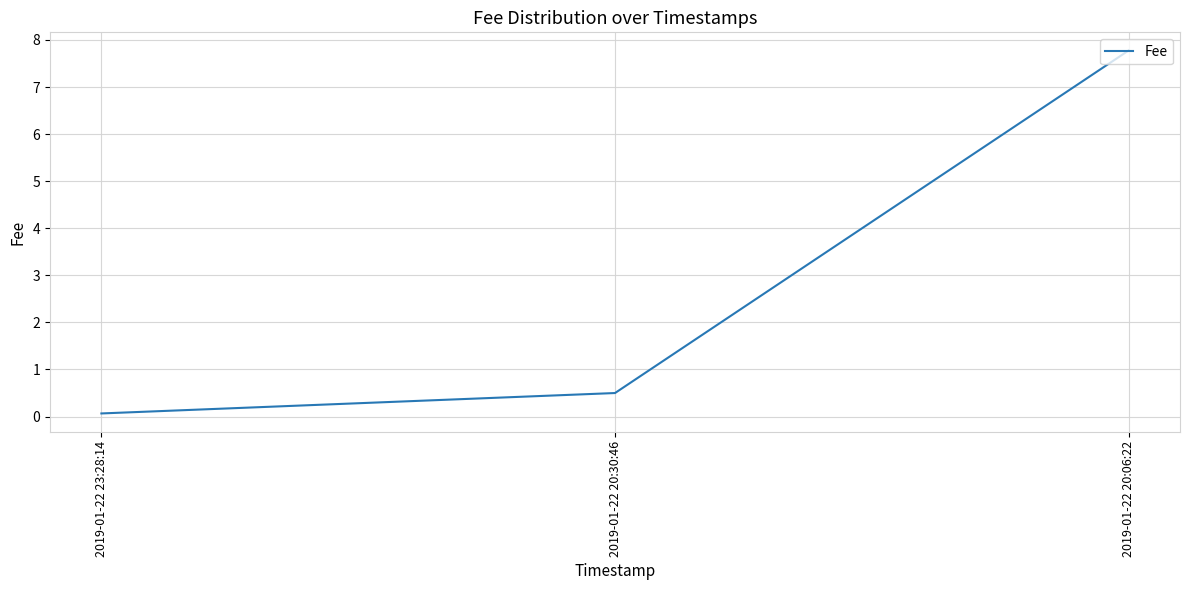

What position from the right is 2019-01-22 20:30:46?

2